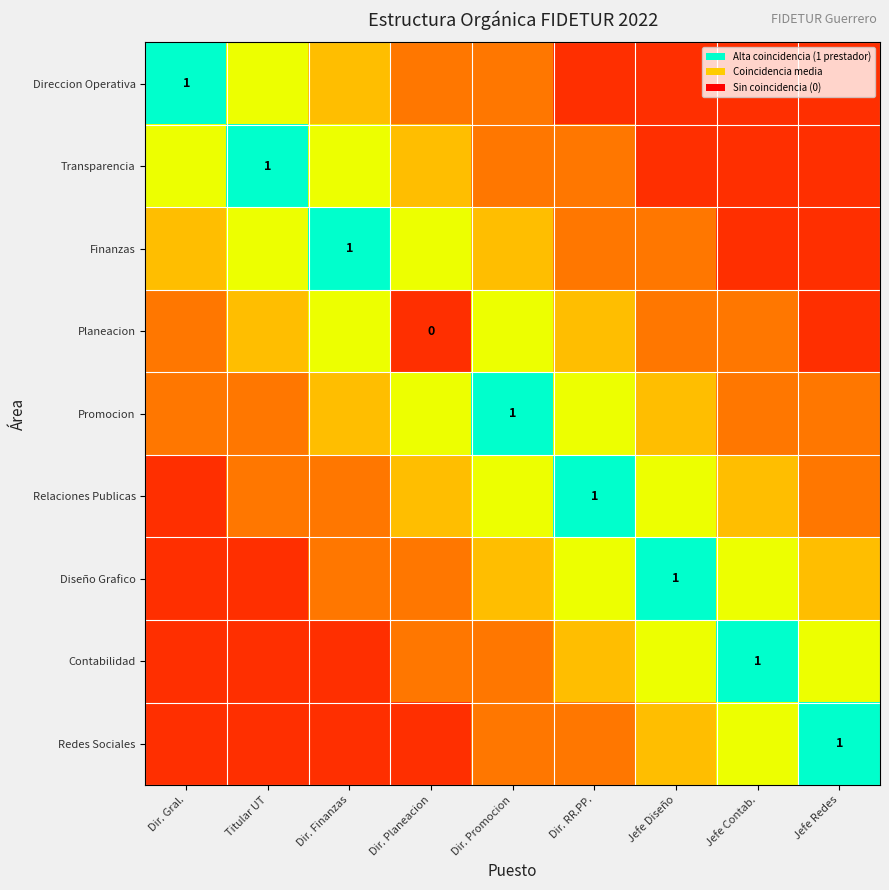

What is the sum of the Direccion Operativa values at Jefe Contab. and Jefe Redes?

0.2